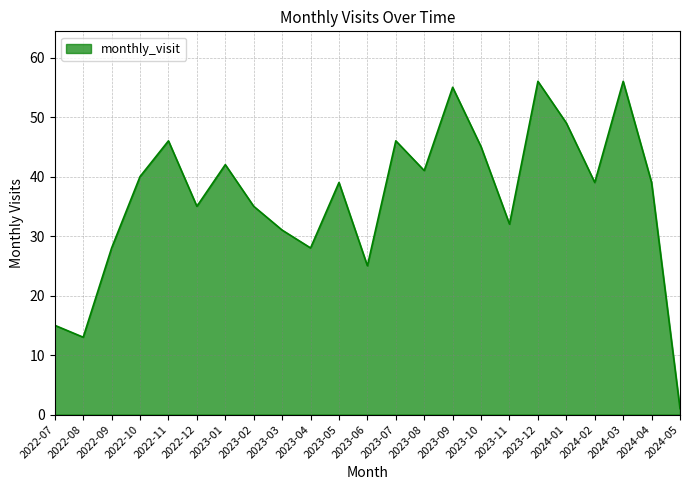

What position from the right is 2023-11?

7